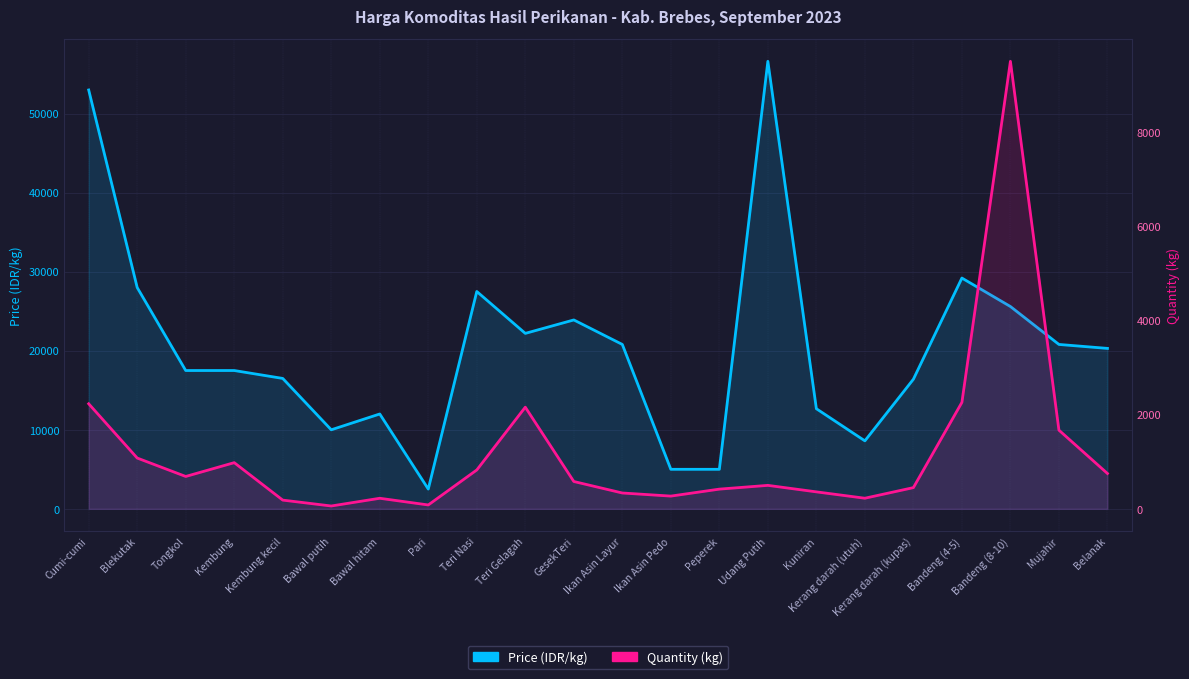

What is the value of the Quantity (kg) point at the 3rd from the left?

687